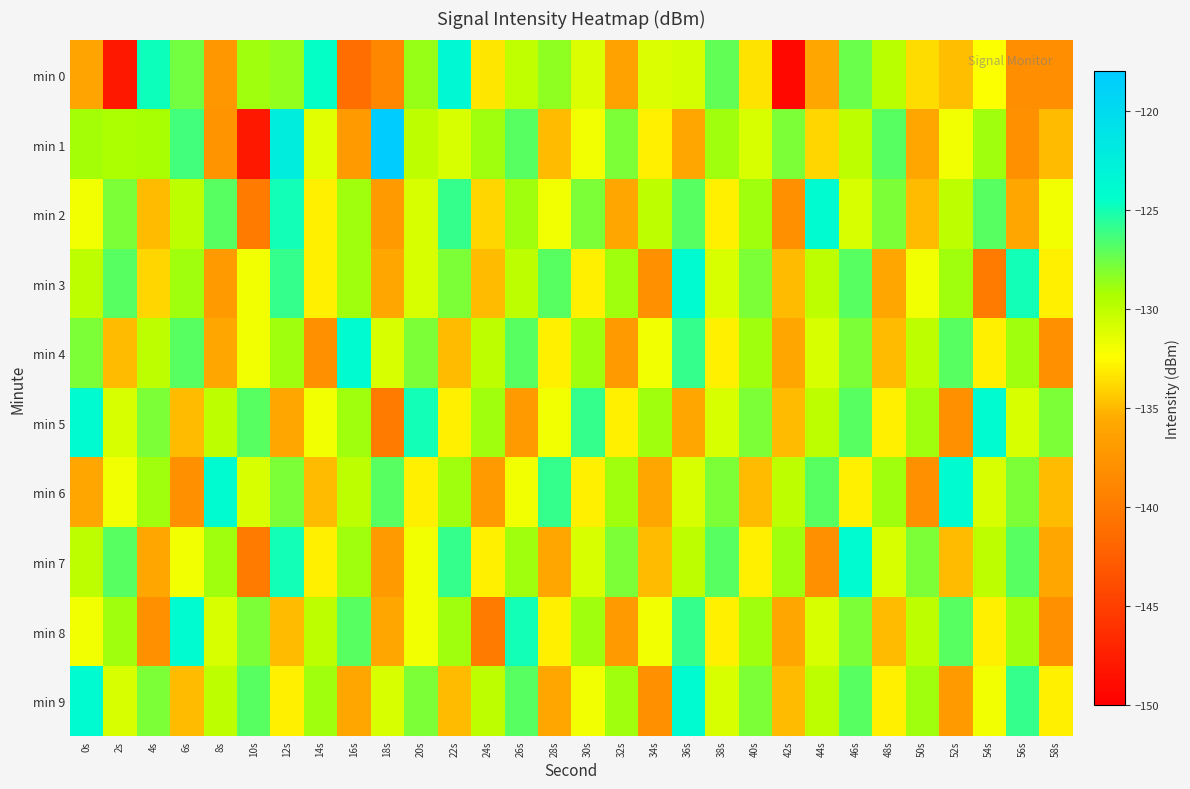

What is the total value across all series at 44s?

-1310.8